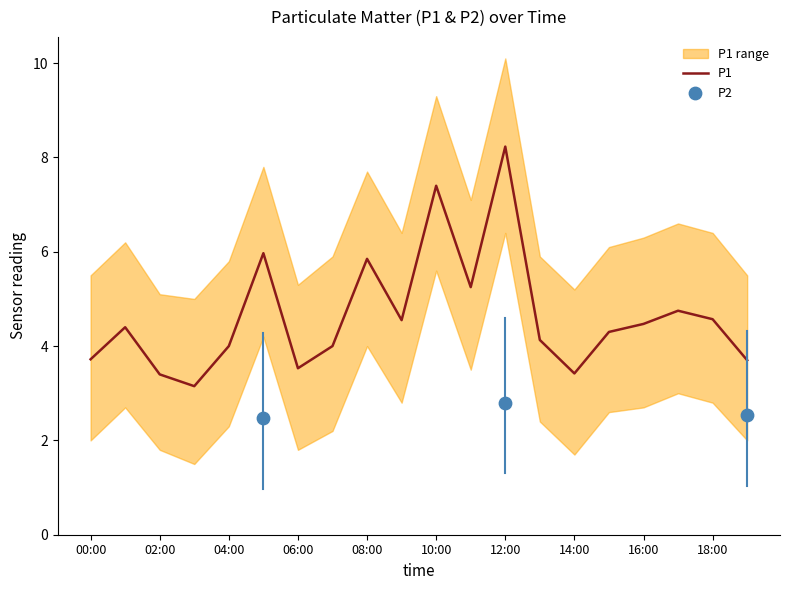

Is the value of P1 at 15:00 greater than the value of P1_upper at 00:00?

No